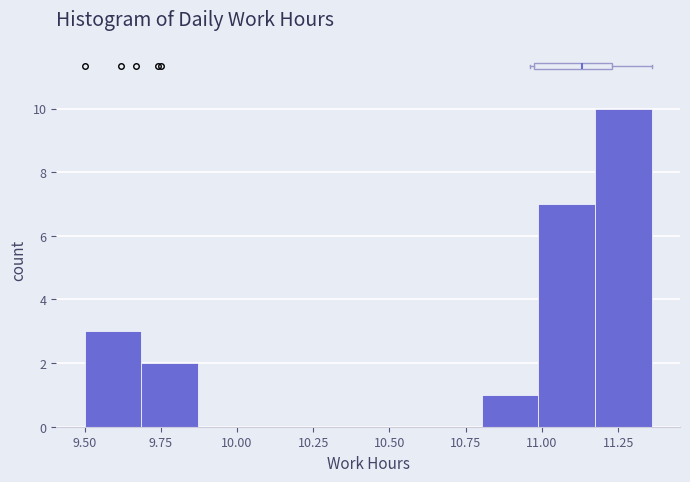

Around what value on the x-axis is the tallest bar? Give the approximate position of its centre, as read against the axis.

11.25